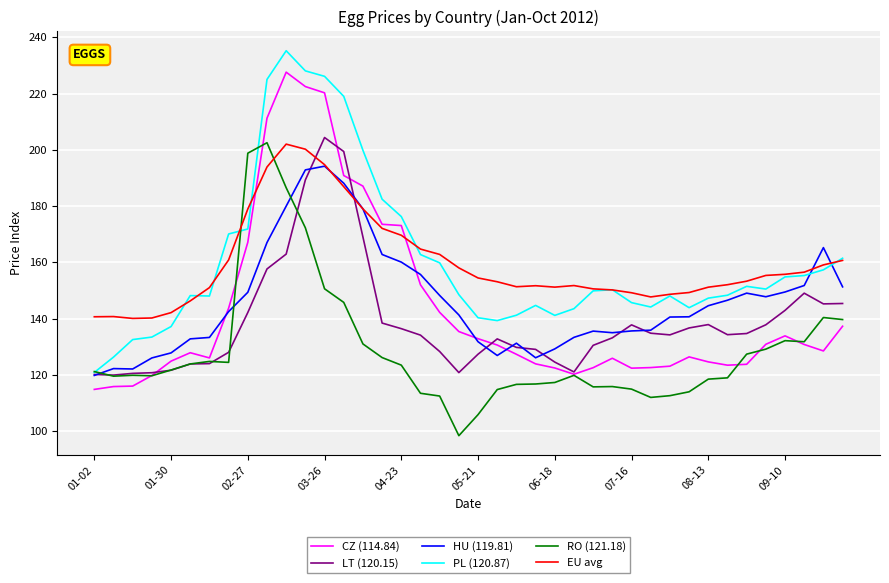

What is the maximum value shown in the chart?

235.3